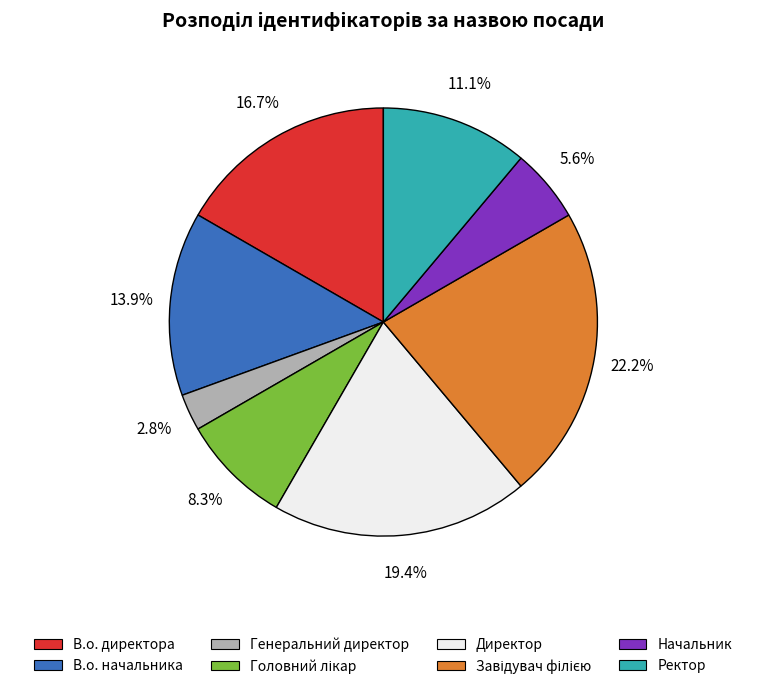

Which category has the smallest portion of the pie?

Генеральний директор